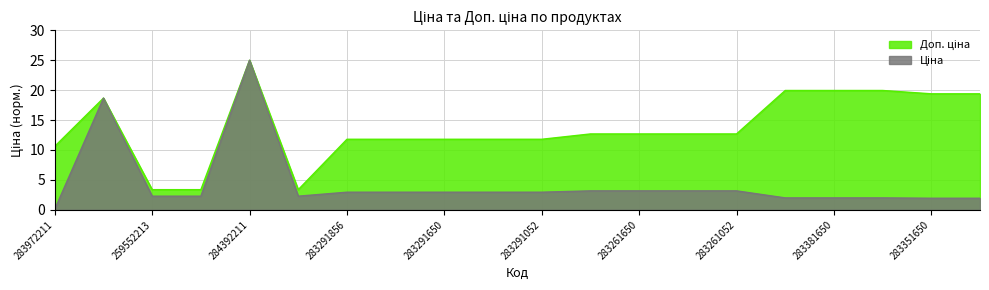

Reading left to right, extract all data points from this chart.

Ціна: 283972211=0.1	10832185=18.7	259552213=2.3	259552212=2.3	284392211=25.0	259552189=2.3	283291856=2.9	283291651=2.9	283291650=2.9	283291055=2.9	283291052=2.9	283261651=3.2	283261650=3.2	283261055=3.2	283261052=3.2	283381651=2.0	283381650=2.0	283381052=2.0	283351650=1.9	283351055=1.9
Доп. ціна: 283972211=10.6	10832185=18.7	259552213=3.4	259552212=3.4	284392211=25.0	259552189=3.4	283291856=11.8	283291651=11.8	283291650=11.8	283291055=11.8	283291052=11.8	283261651=12.7	283261650=12.7	283261055=12.7	283261052=12.7	283381651=19.9	283381650=19.9	283381052=19.9	283351650=19.4	283351055=19.4